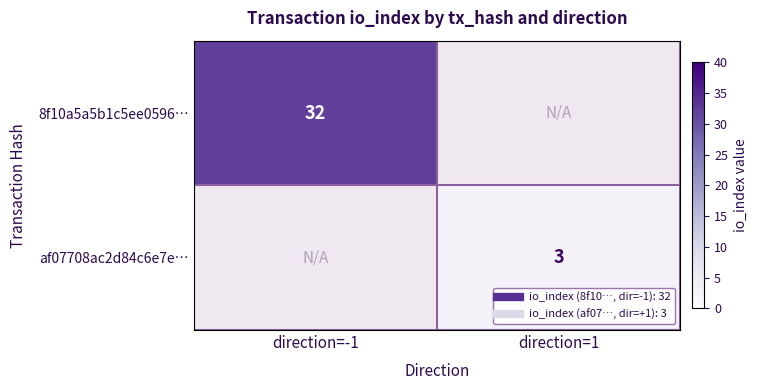

Which category has the highest value in the 8f10a5a5b1c5ee0596… series?

direction=-1